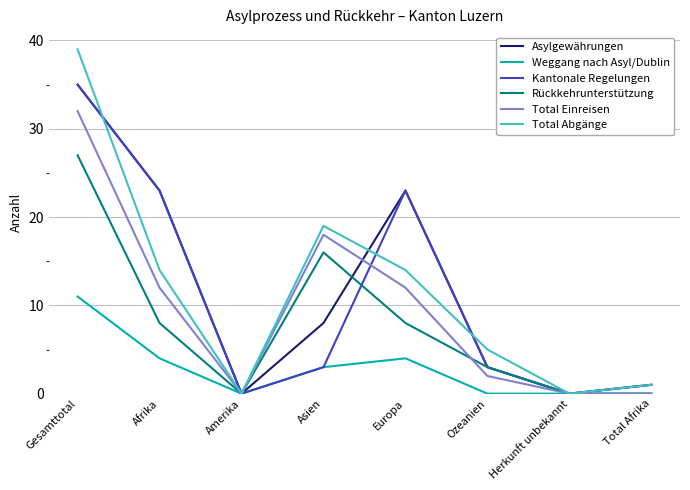

What is the spread (max minus min) of values at Europa?

19